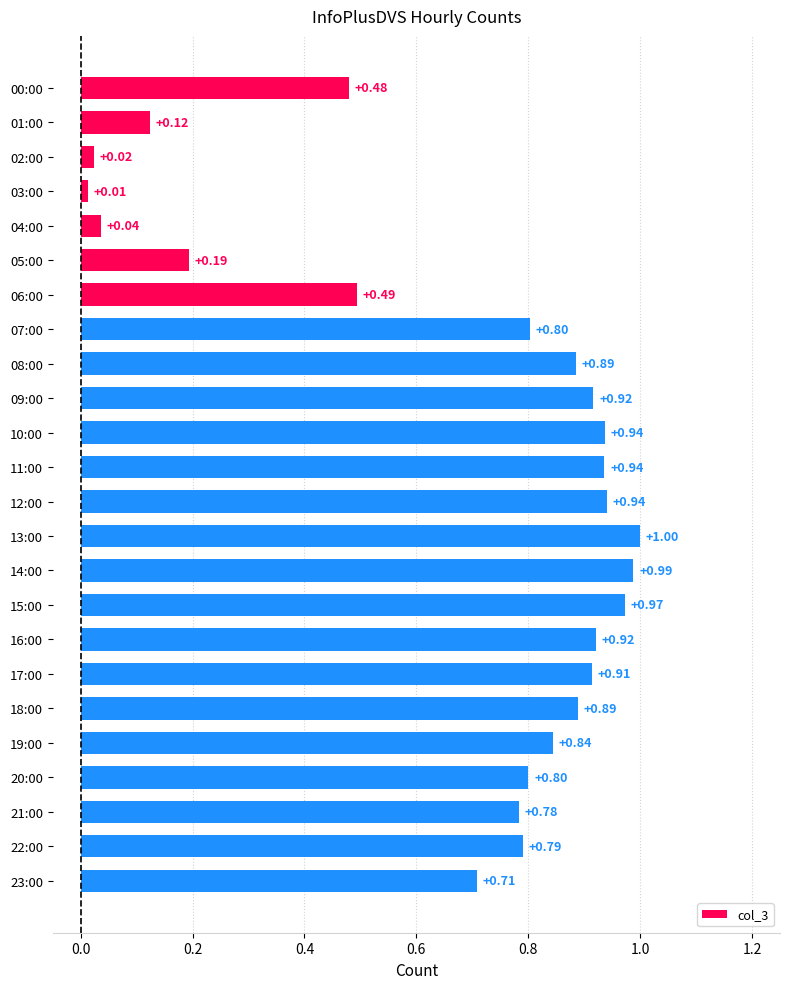

Where is the data nearest to the value 0?

03:00